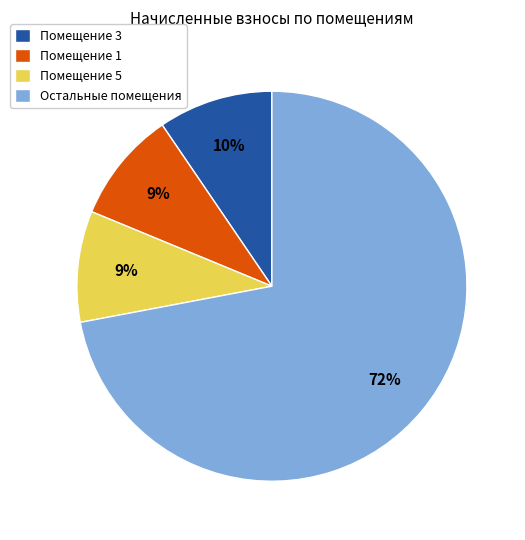

Is the sum of Остальные помещения and Помещение 5 greater than half?

Yes